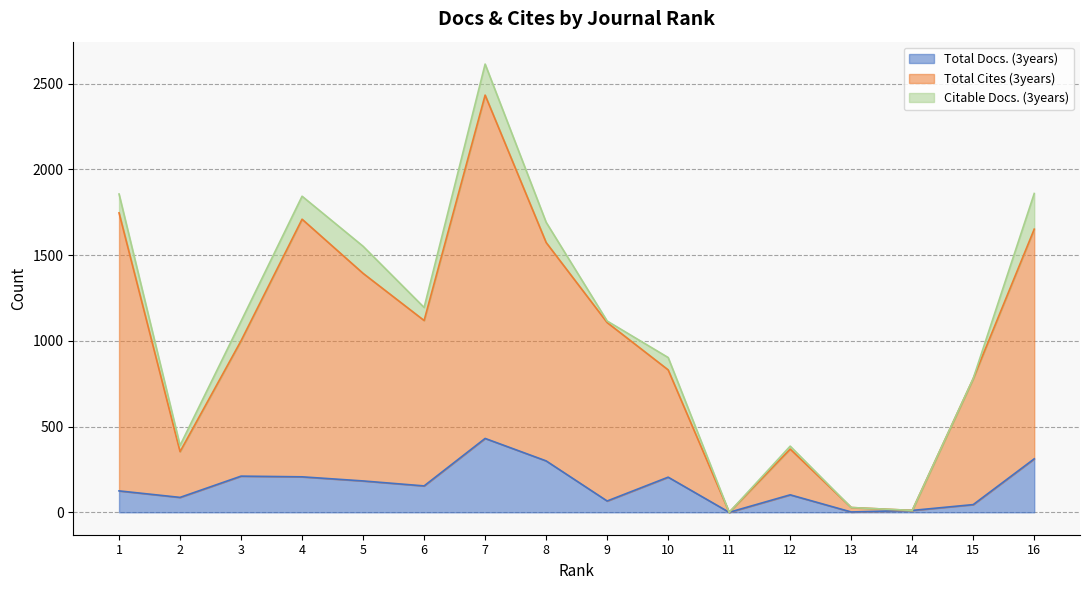

What is the spread (max minus min) of values at 9?

1041